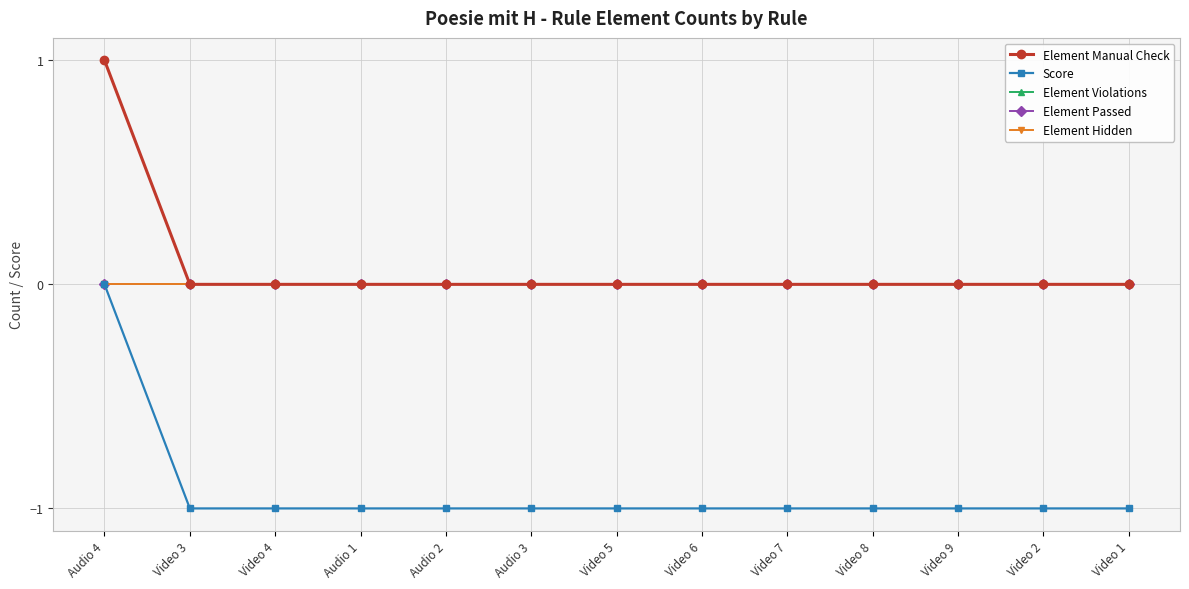

At which category is the sum across all series the highest?

Audio 4